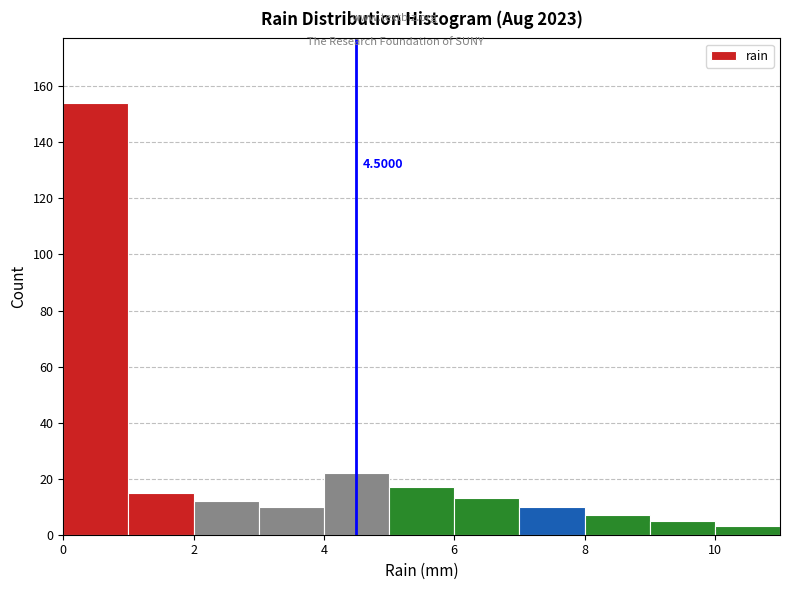

Which range on the x-axis has the tallest bar?

0 to 1